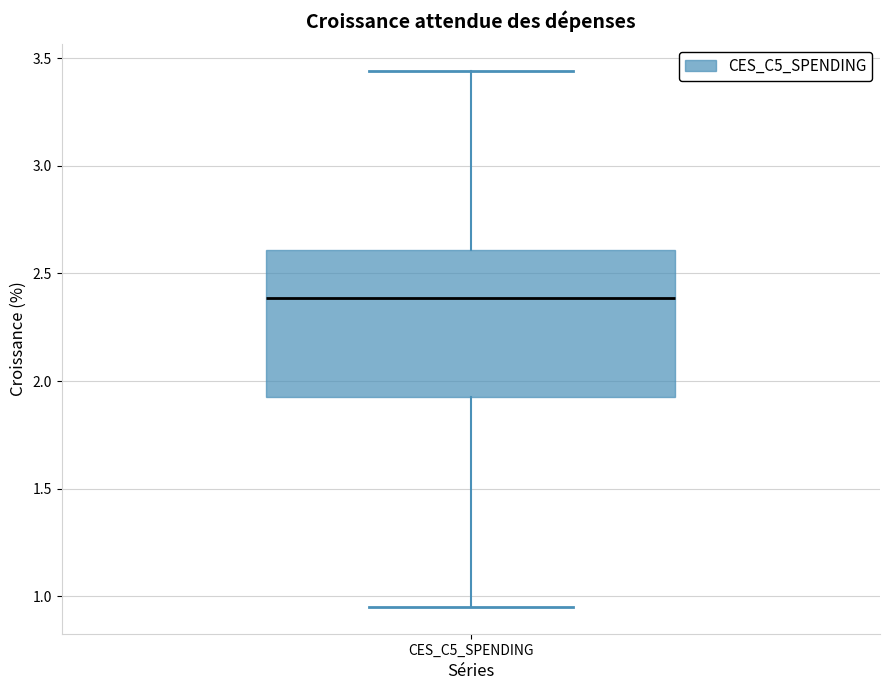

Where does the upper whisker of the box for CES_C5_SPENDING end on the y-axis? The values are not printed on the chart, so give them approximately, as read against the axis.

3.45